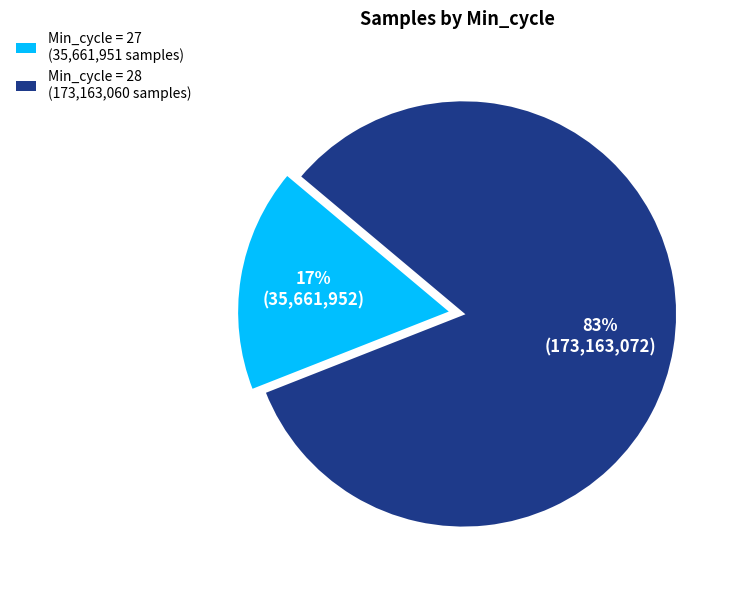

Does any single category account for the majority?

Yes